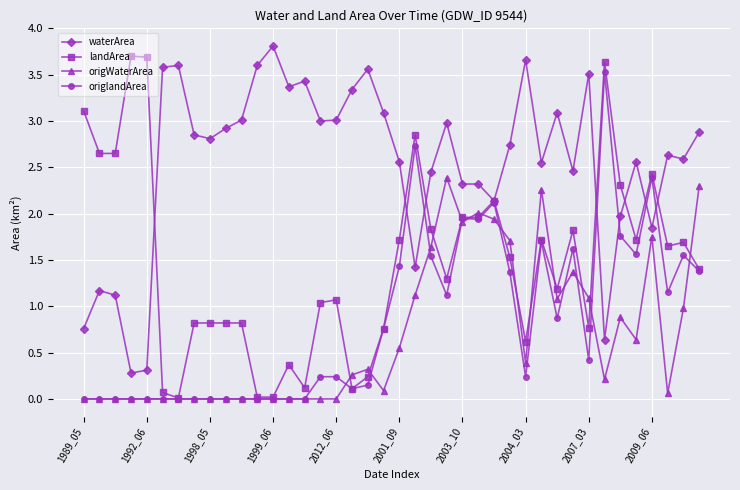

True or false: landArea has more than 0 interior local peaks.

True